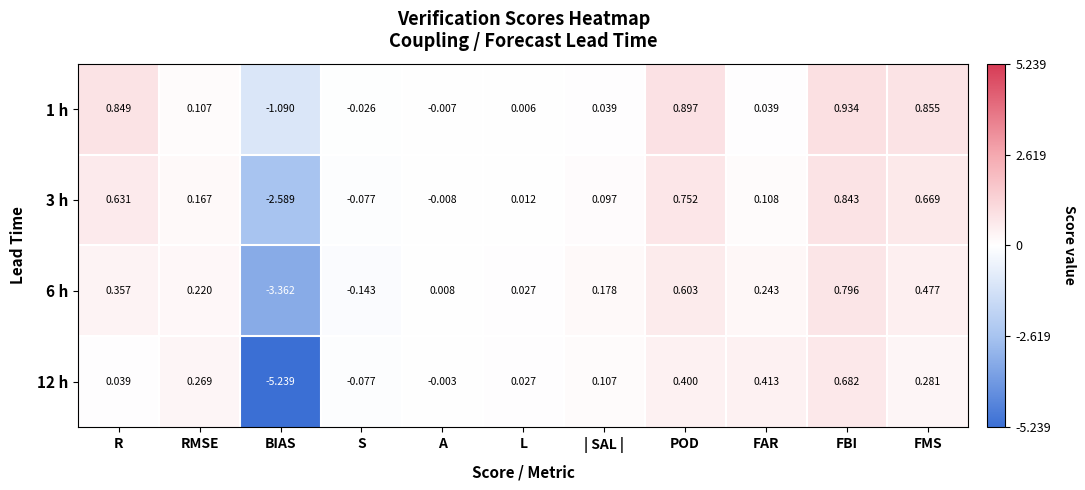

Which label corresponds to the smallest value in the chart?

BIAS